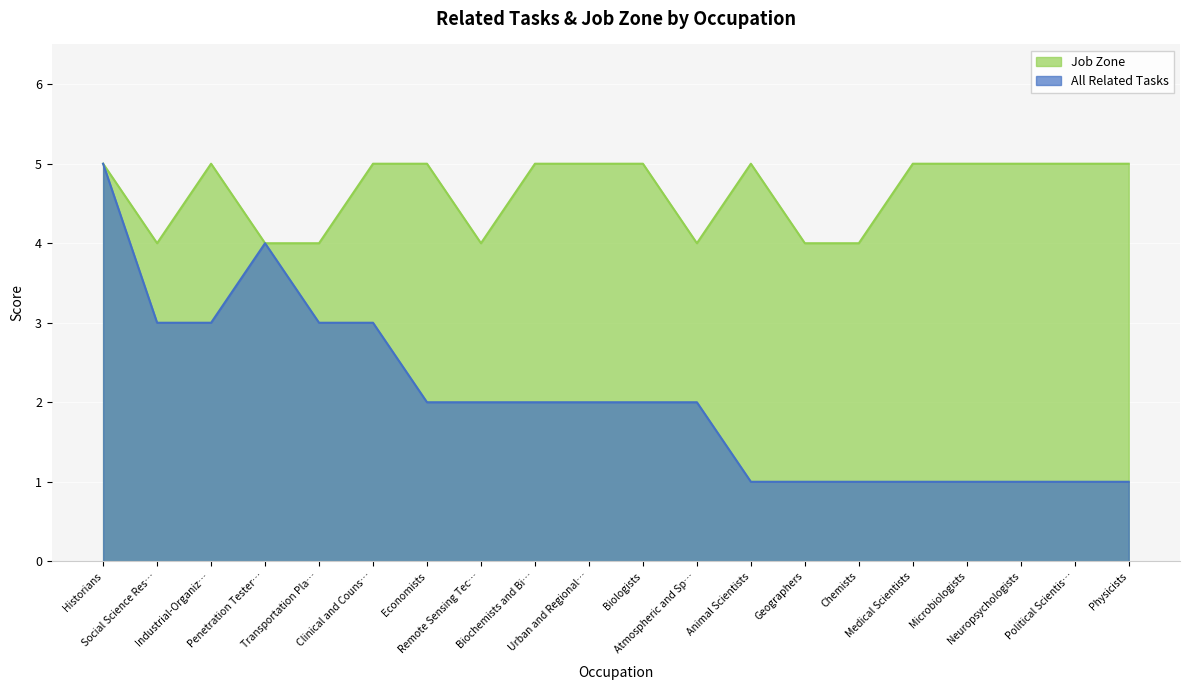

Reading left to right, list all the values displayed in this chart.

All Related Tasks: Historians=5	Social Science Res…=3	Industrial-Organiz…=3	Penetration Tester…=4	Transportation Pla…=3	Clinical and Couns…=3	Economists=2	Remote Sensing Tec…=2	Biochemists and Bi…=2	Urban and Regional…=2	Biologists=2	Atmospheric and Sp…=2	Animal Scientists=1	Geographers=1	Chemists=1	Medical Scientists=1	Microbiologists=1	Neuropsychologists=1	Political Scientis…=1	Physicists=1
Job Zone: Historians=5	Social Science Res…=4	Industrial-Organiz…=5	Penetration Tester…=4	Transportation Pla…=4	Clinical and Couns…=5	Economists=5	Remote Sensing Tec…=4	Biochemists and Bi…=5	Urban and Regional…=5	Biologists=5	Atmospheric and Sp…=4	Animal Scientists=5	Geographers=4	Chemists=4	Medical Scientists=5	Microbiologists=5	Neuropsychologists=5	Political Scientis…=5	Physicists=5